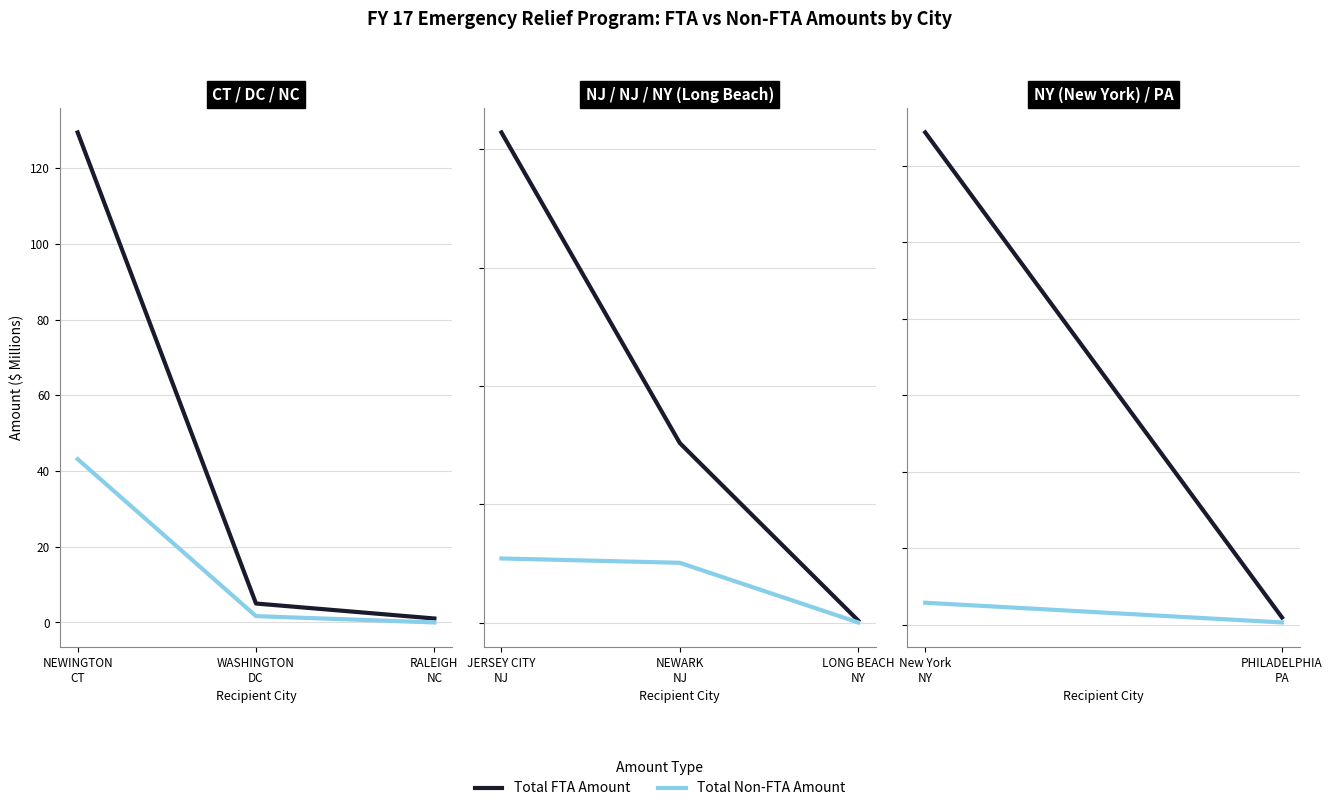

List the series in order of their overall mean, highest first.

Total FTA Amount, Total Non-FTA Amount